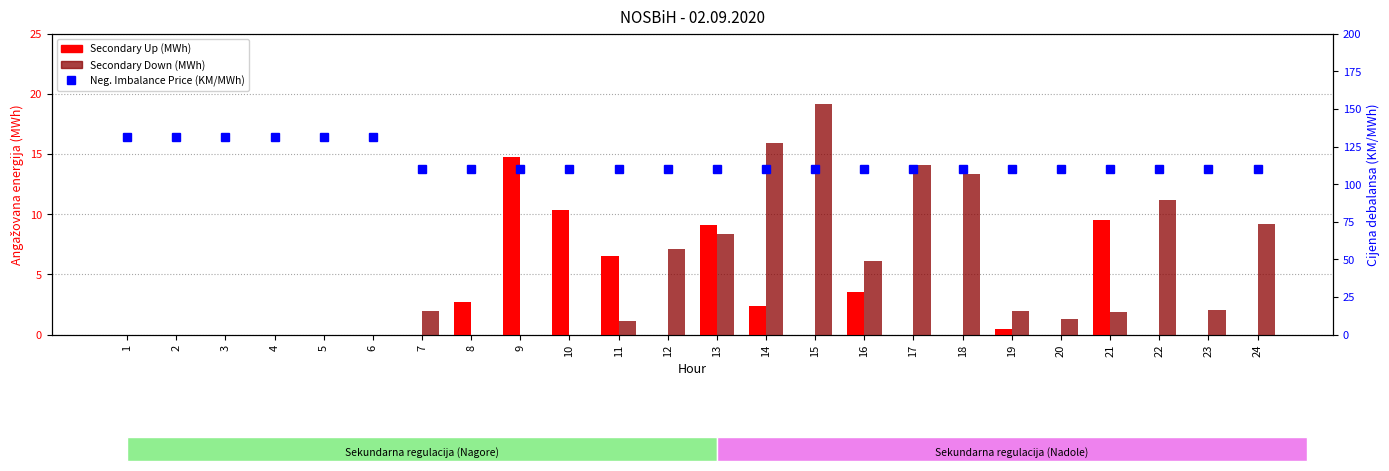

Reading right to left, what are all the values shown in this chart?

Secondary Up (MWh): 0.0	0.0	0.0	9.6	0.0	0.5	0.0	0.0	3.5	0.0	2.4	9.1	0.0	6.5	10.3	14.8	2.7	0.0	0.0	0.0	0.0	0.0	0.0	0.0
Secondary Down (MWh): 9.2	2.0	11.2	1.9	1.3	2.0	13.4	14.1	6.2	19.2	15.9	8.4	7.1	1.2	0.0	0.0	0.0	1.9	0.0	0.0	0.0	0.0	0.0	0.0
Negative Imbalance Price (KM/MWh): 110.0	110.0	110.0	110.0	110.0	110.0	110.0	110.0	110.0	110.0	110.0	110.0	110.0	110.0	110.0	110.0	110.0	110.0	131.2	131.2	131.2	131.2	131.2	131.2